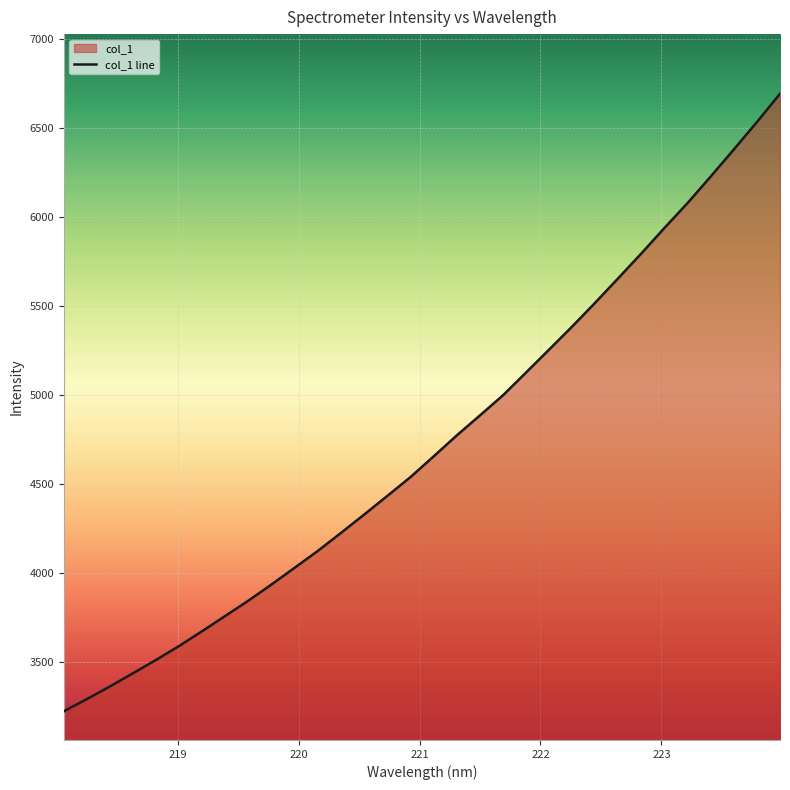

How many lines are shown in the chart?

1